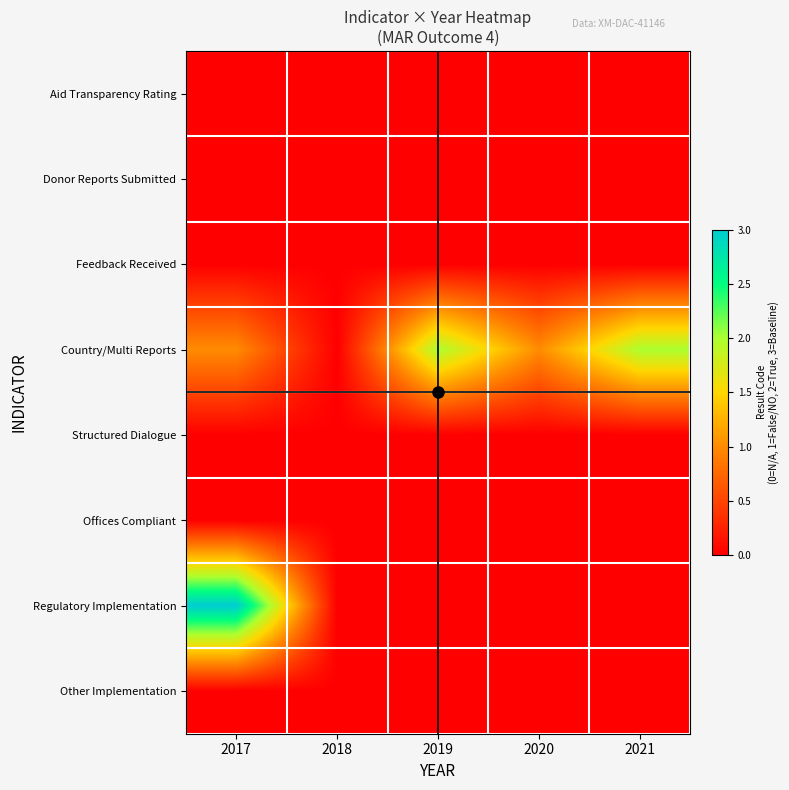

Rank the series at 2019 from lowest to highest value.

Aid Transparency Rating, Donor Reports Submitted, Feedback Received, Structured Dialogue, Offices Compliant, Regulatory Implementation, Other Implementation, Country/Multi Reports